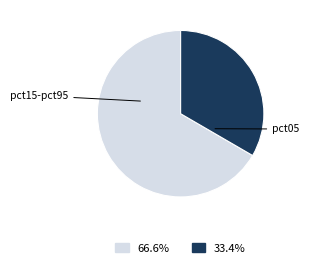

Is there any slice that represents more than half of the pie?

Yes